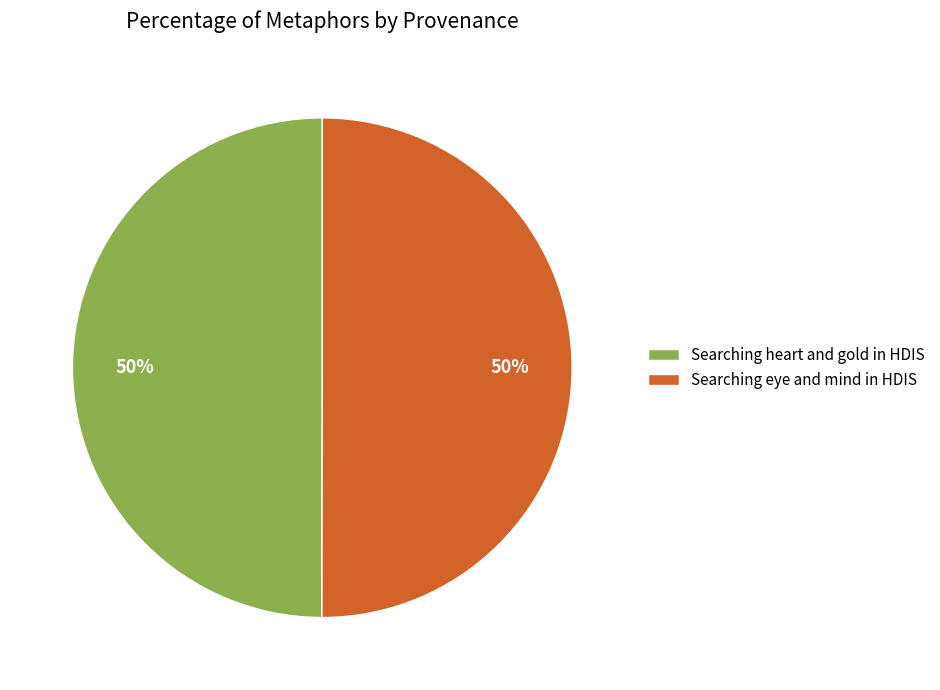

True or false: Searching heart and gold in HDIS accounts for 50% of the total.

True